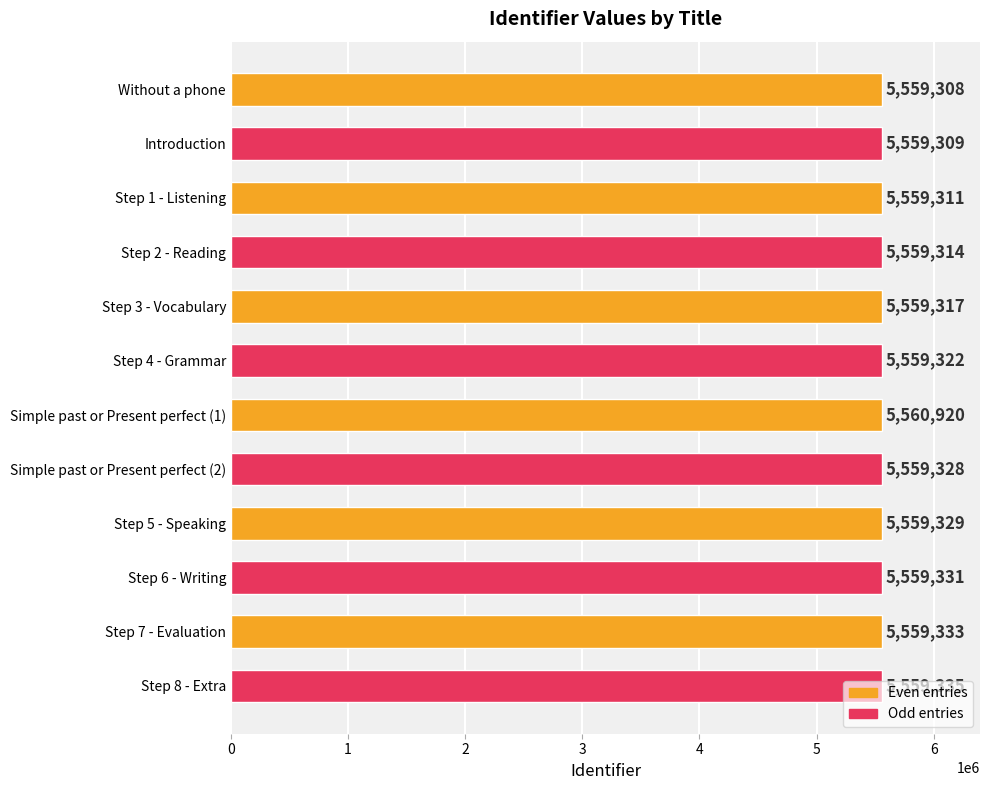

How many data points are less than 5559328?

6